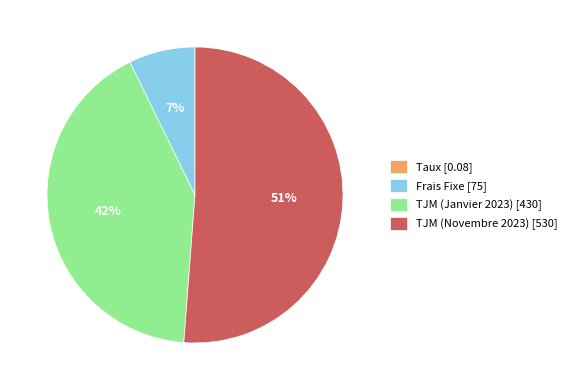

Does Frais Fixe represent more than half of the total?

No